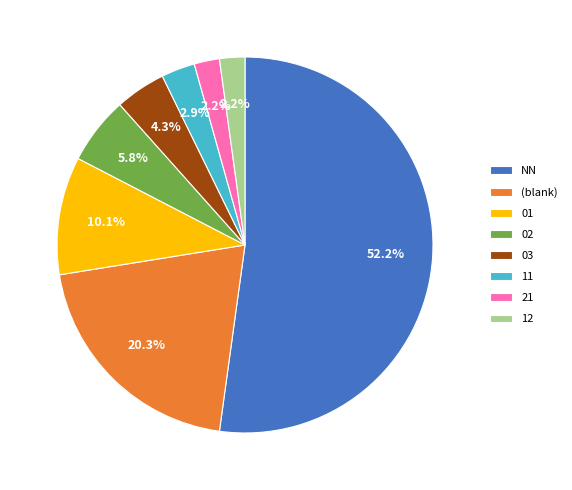

What percentage is NOT represented by 02?

94.2%